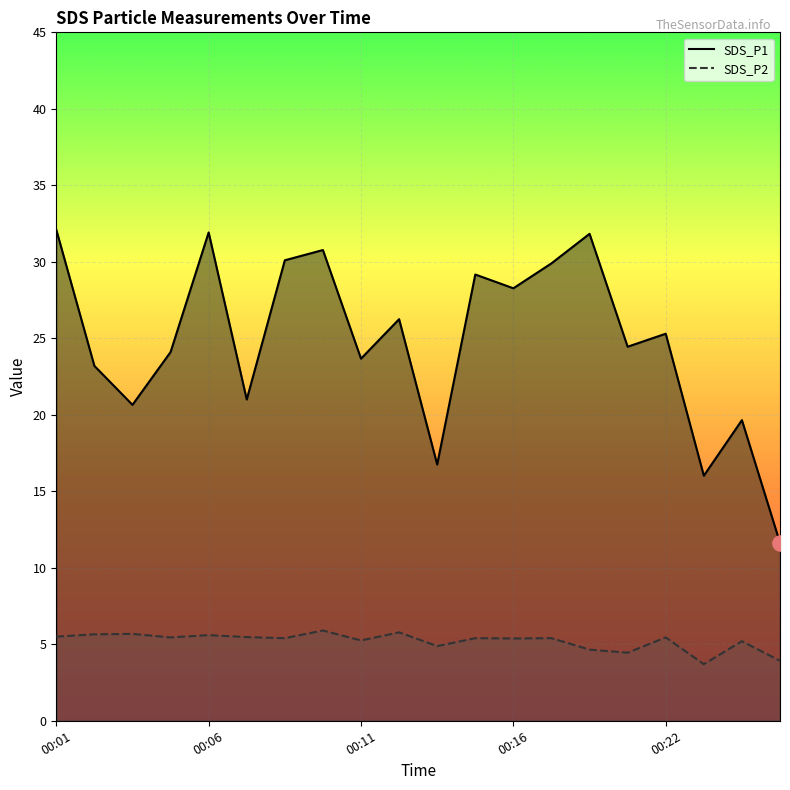

Which series has the largest total across all categories?

SDS_P1